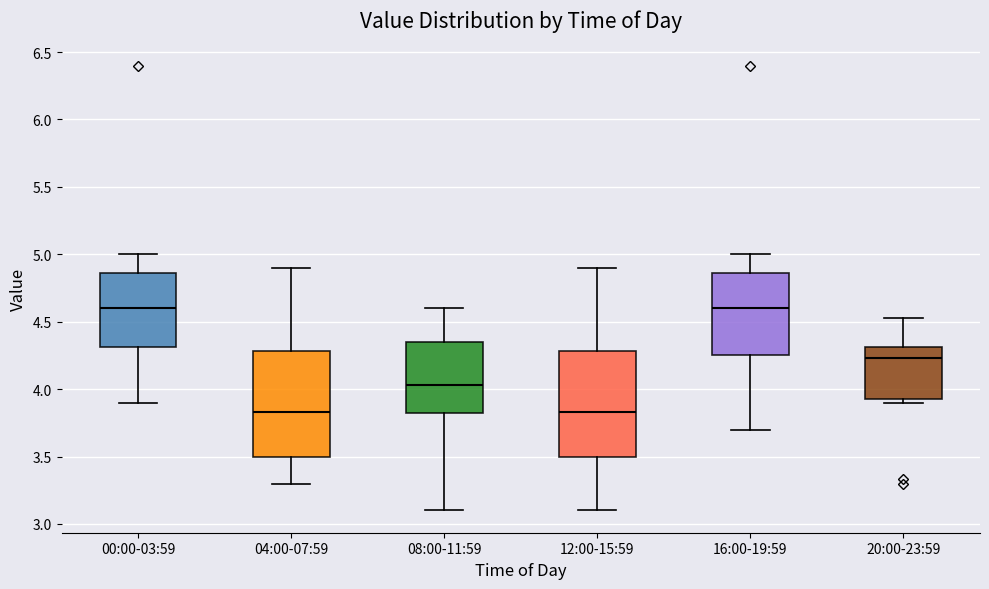

Reading left to right, transcribe this box plot: for each box, give where its median line is, the range the box spans, and where its two whiskers end, as read against the y-axis. The values are not printed on the chart, so give them approximately, as read against the axis.

00:00-03:59: median 4.60, box 4.30 to 4.85, whiskers 3.90 to 5.00
04:00-07:59: median 3.85, box 3.50 to 4.30, whiskers 3.30 to 4.90
08:00-11:59: median 4.05, box 3.80 to 4.35, whiskers 3.10 to 4.60
12:00-15:59: median 3.85, box 3.50 to 4.30, whiskers 3.10 to 4.90
16:00-19:59: median 4.60, box 4.25 to 4.85, whiskers 3.70 to 5.00
20:00-23:59: median 4.25, box 3.95 to 4.30, whiskers 3.90 to 4.55